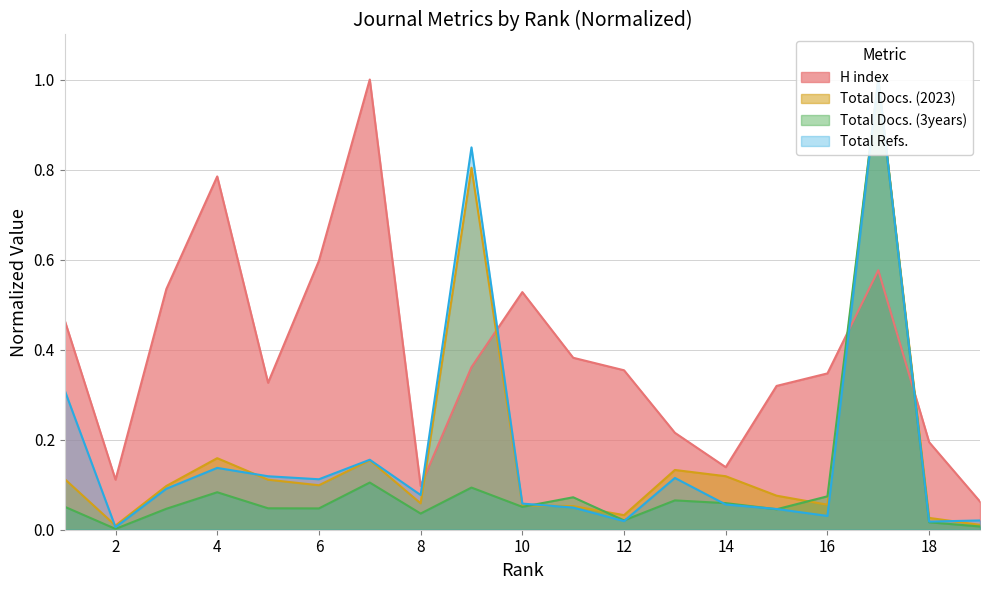

What is the difference between the second highest and minimum values in the Total Docs. (3years) series?

0.1